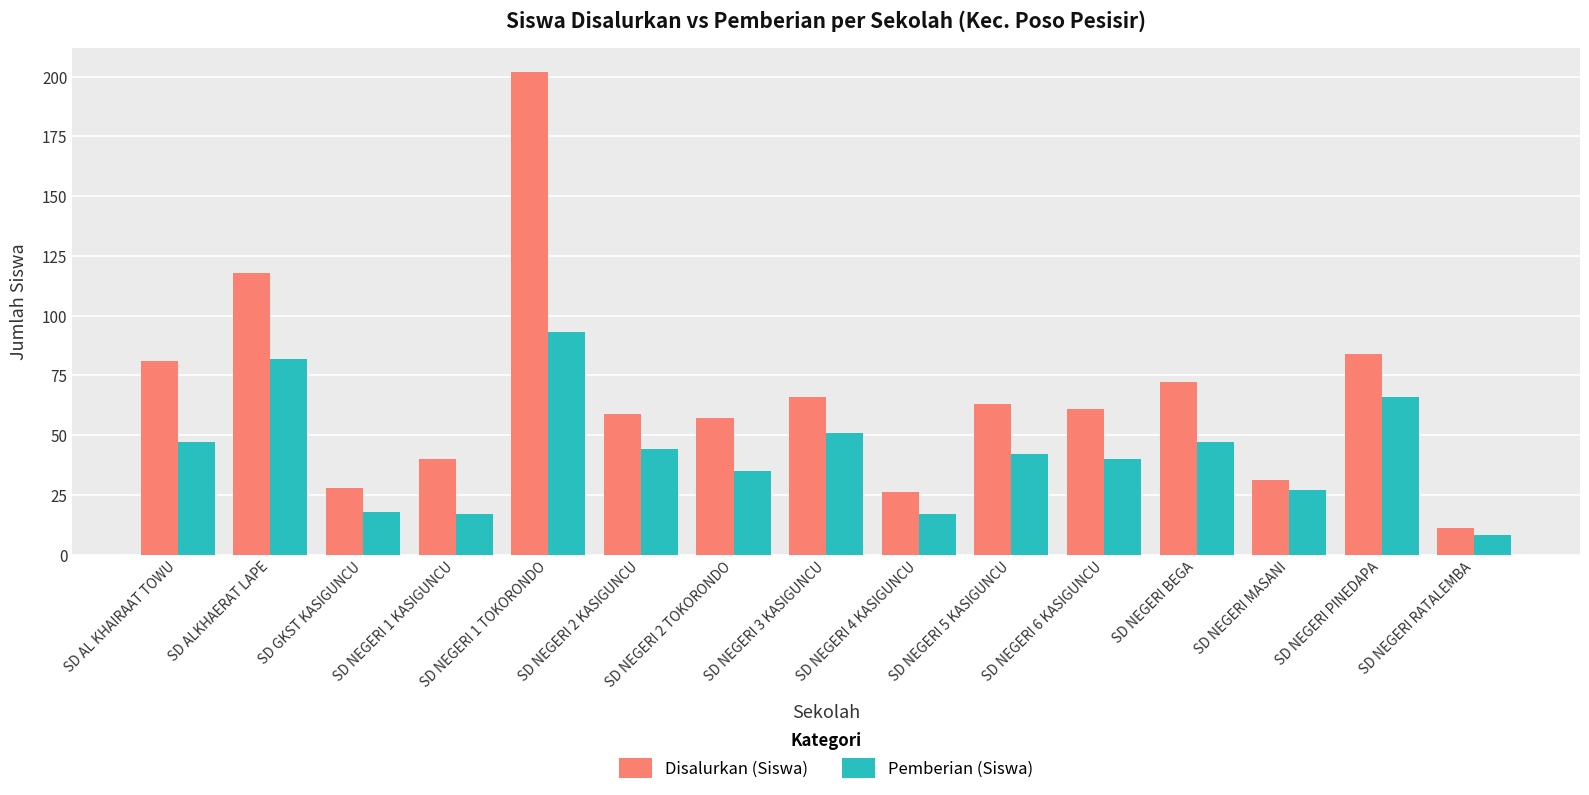

The value of Pemberian (Siswa) at SD NEGERI 2 TOKORONDO is 35. True or false?

True